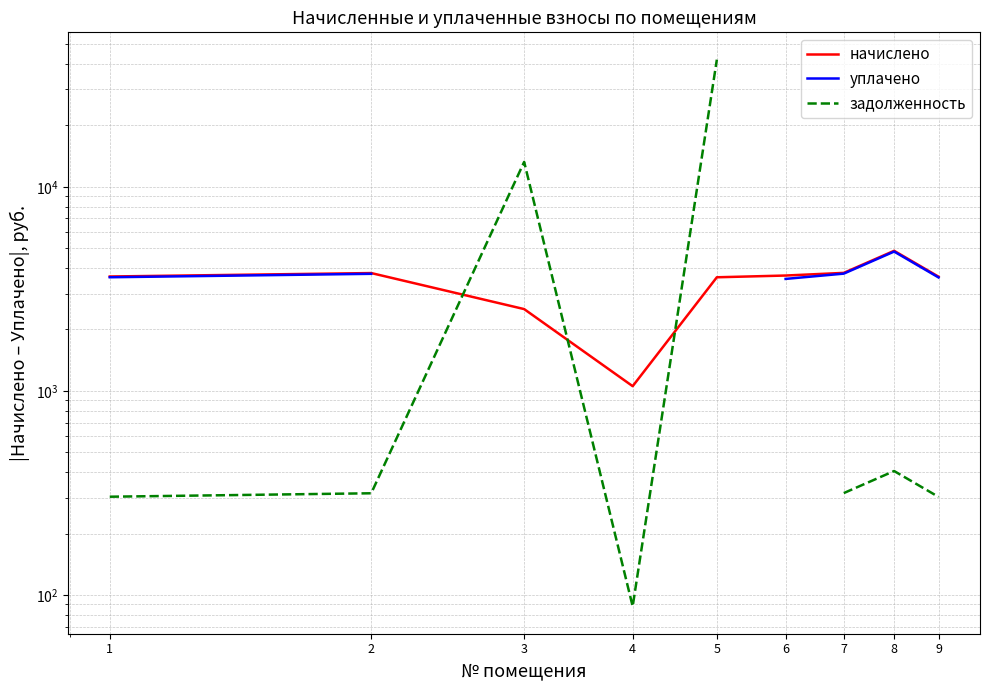

What is the lowest value of the задолженность series?

87.9